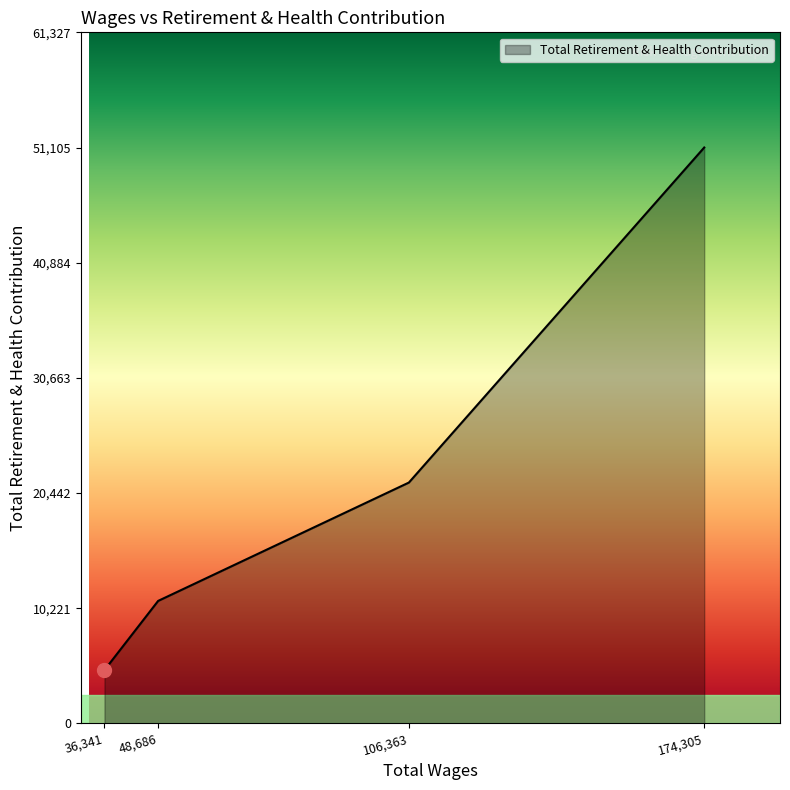

List the labels in order of value, largest first.

174,305, 106,363, 48,686, 36,341